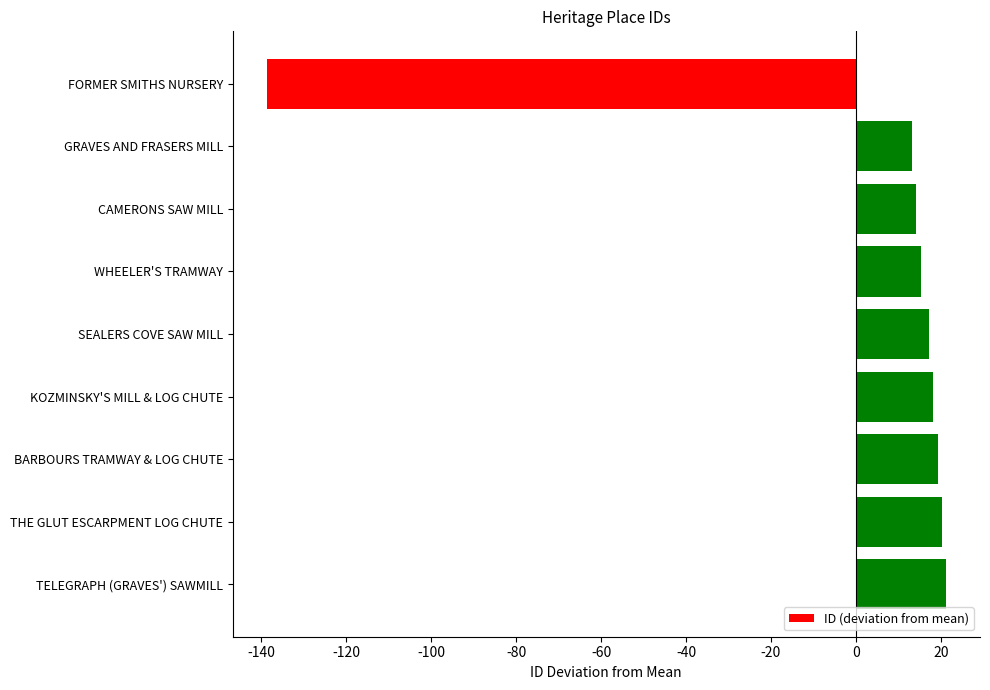

What is the approximate value at CAMERONS SAW MILL?

14.2